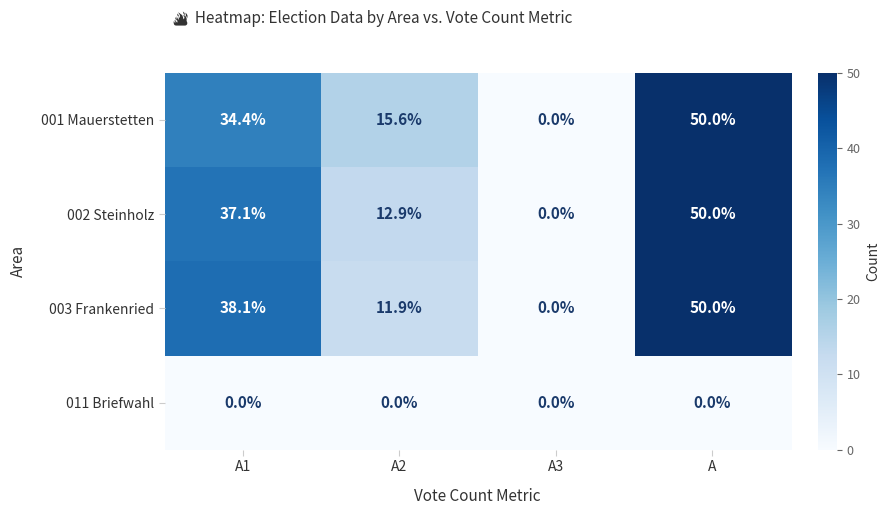

At which category is the sum across all series the highest?

A